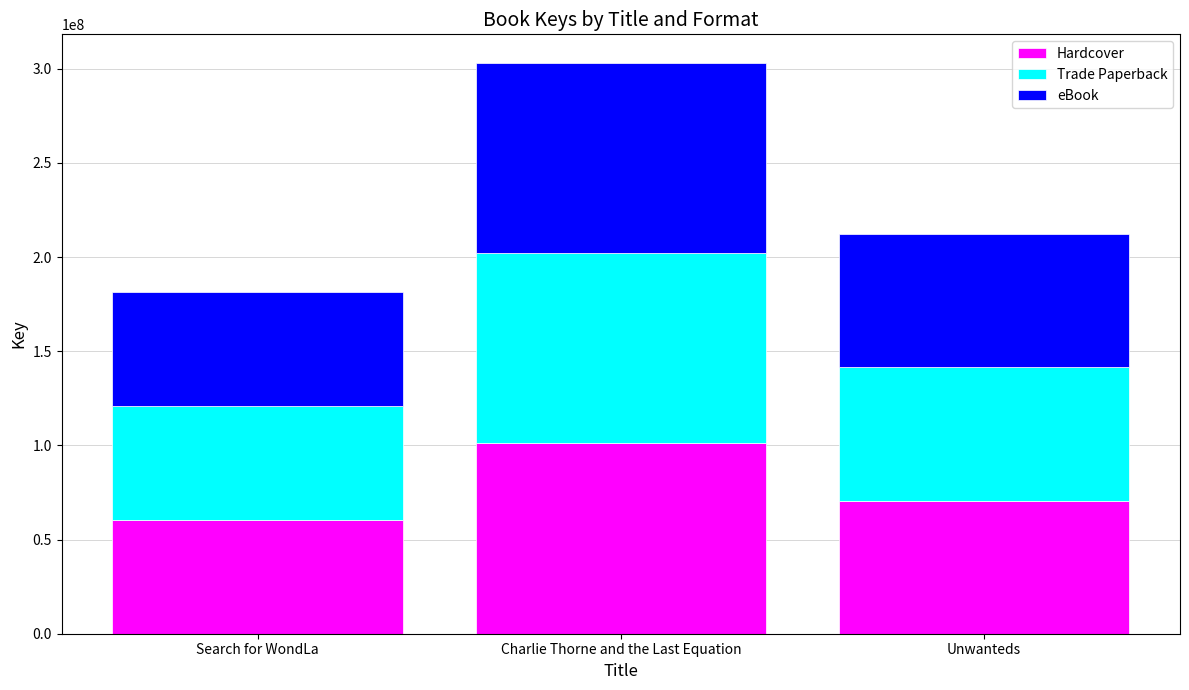

What is the total value across all series at Unwanteds?

212182332